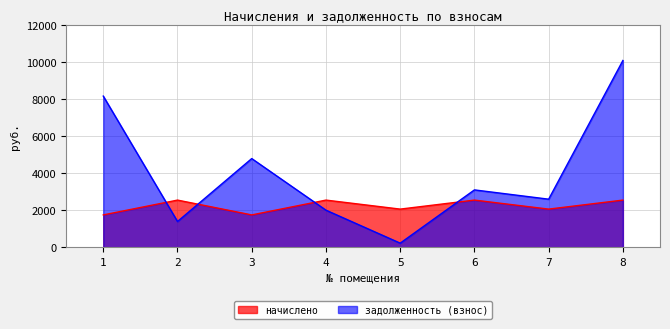

What is the average value of the начислено series?

2230.3